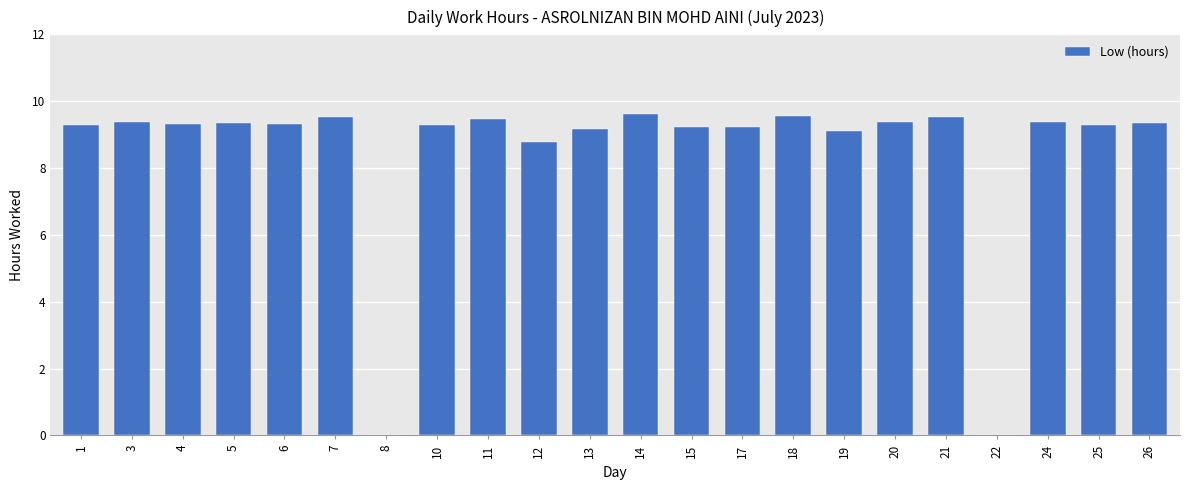

What is the average value?

8.5